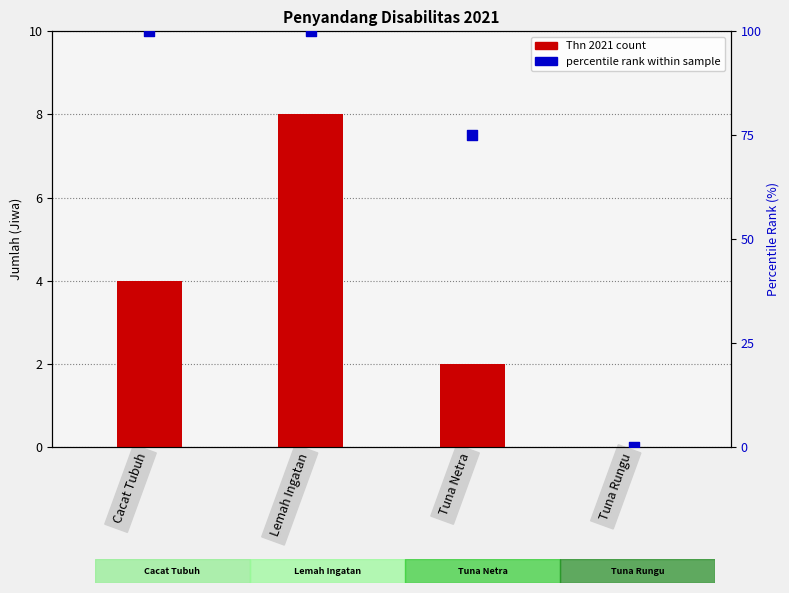

What are all the series names shown in the legend?

Thn 2021 count, percentile rank within sample